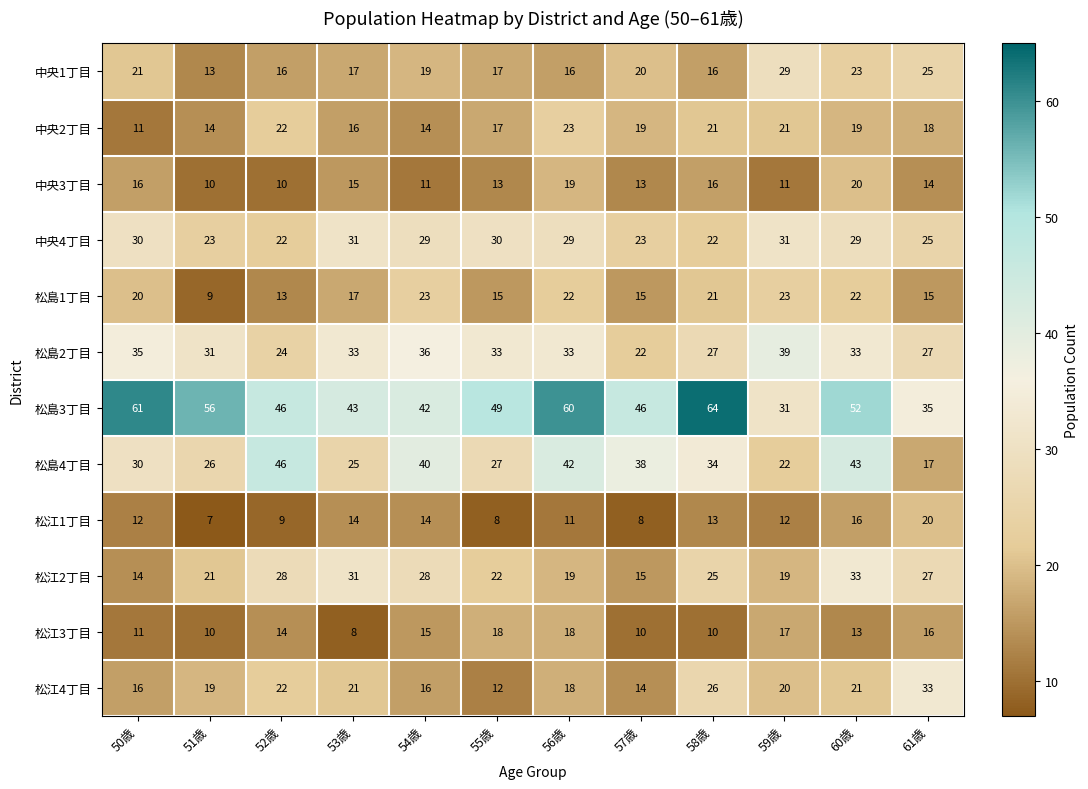

Which category has the highest value across all series?

58歳